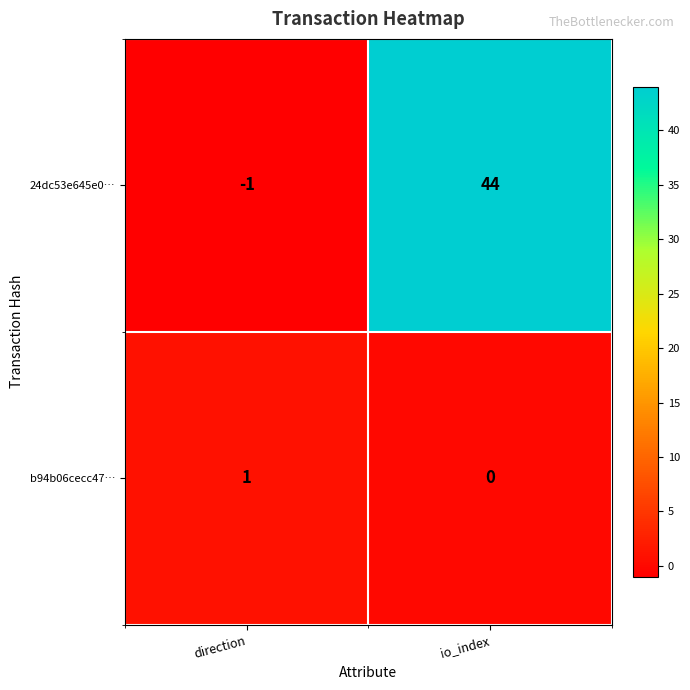

Where is b94b06cecc47… nearest to the value 0?

io_index